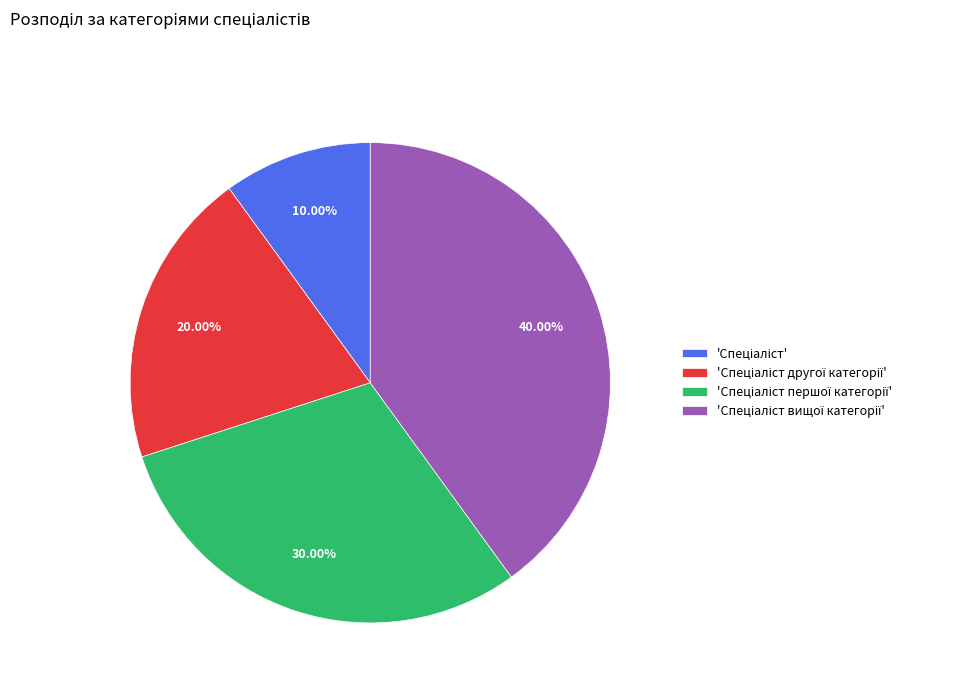

Is there a majority slice in this chart?

No